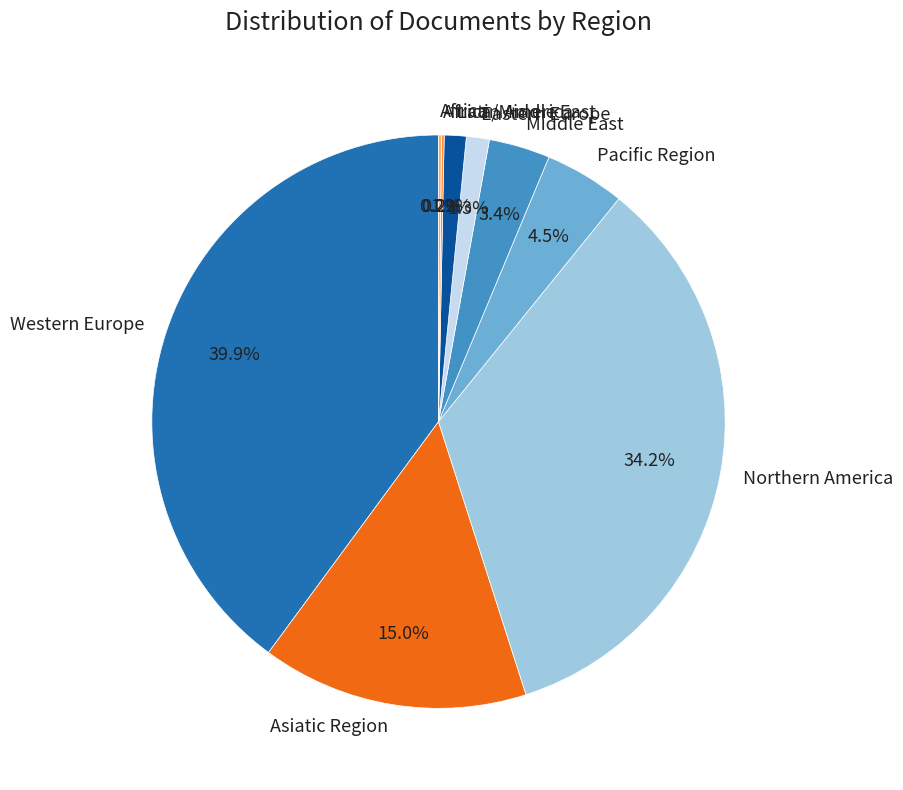

What is the largest slice in the pie chart?

Western Europe